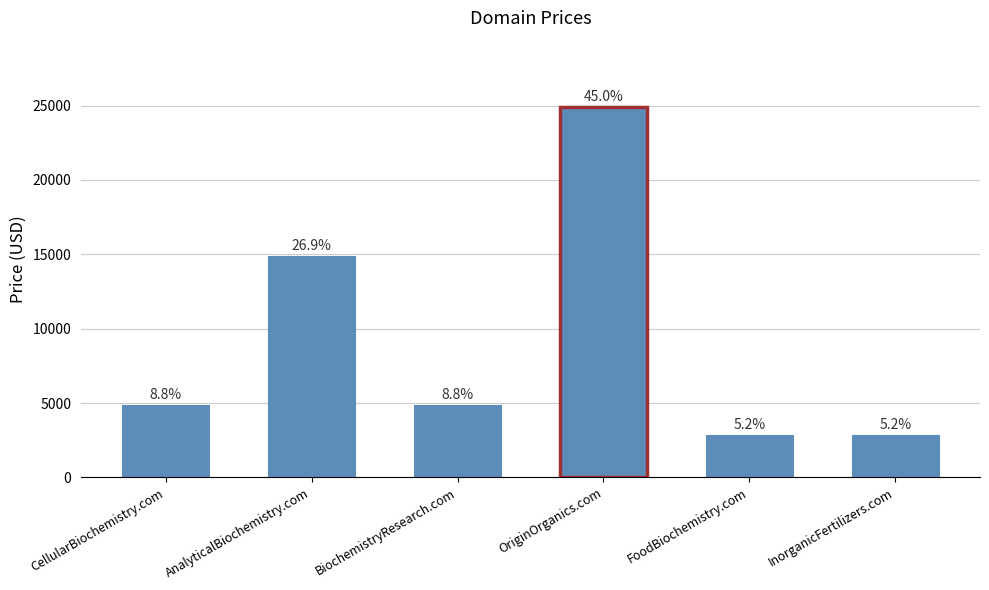

Are the bars horizontal?

No